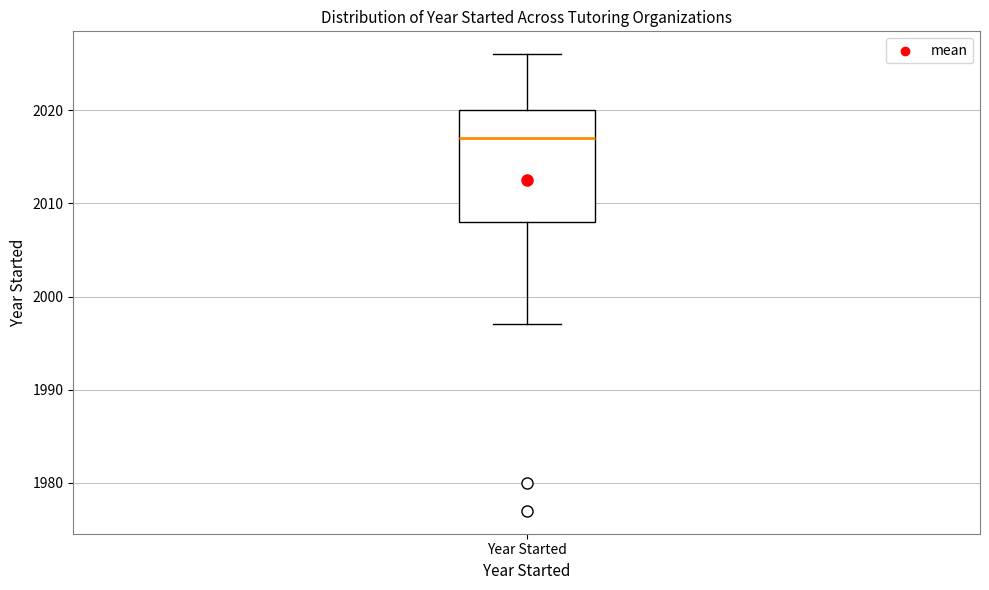

Read this box plot against the y-axis: the position of the median line, the range covered by the box, and the ends of both whiskers. The values are not printed on the chart, so give them approximately, as read against the axis.

median 2017, box 2008 to 2020, whiskers 1997 to 2026